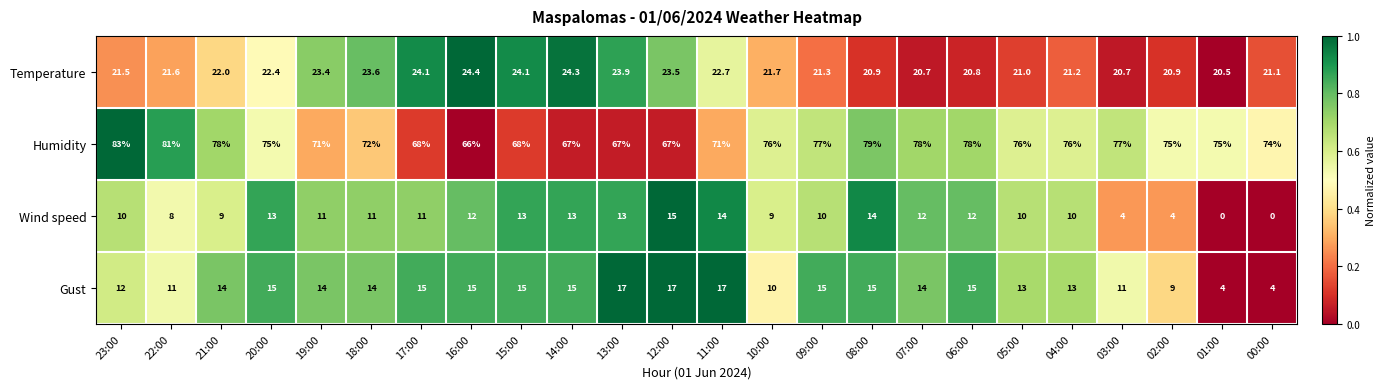

The value of Wind speed at 12:00 is 23.2. True or false?

False